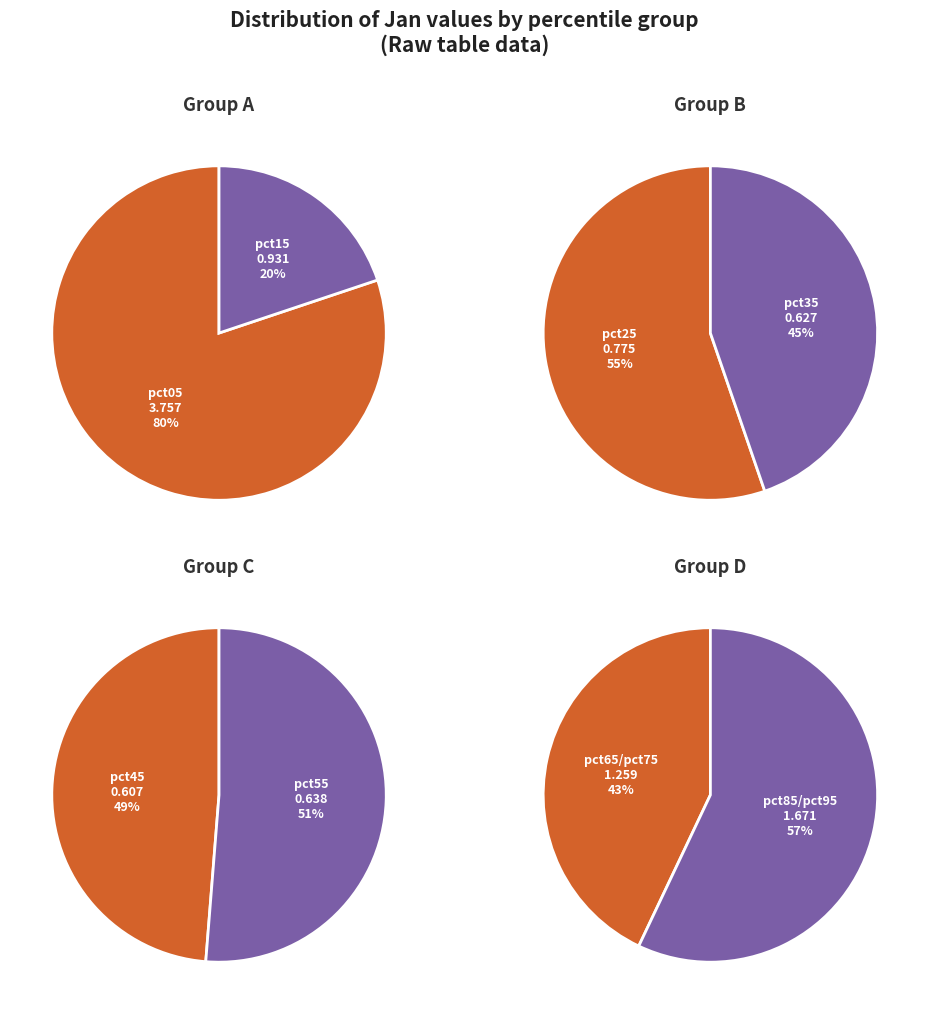

What is the smallest slice in the pie chart?

pct45